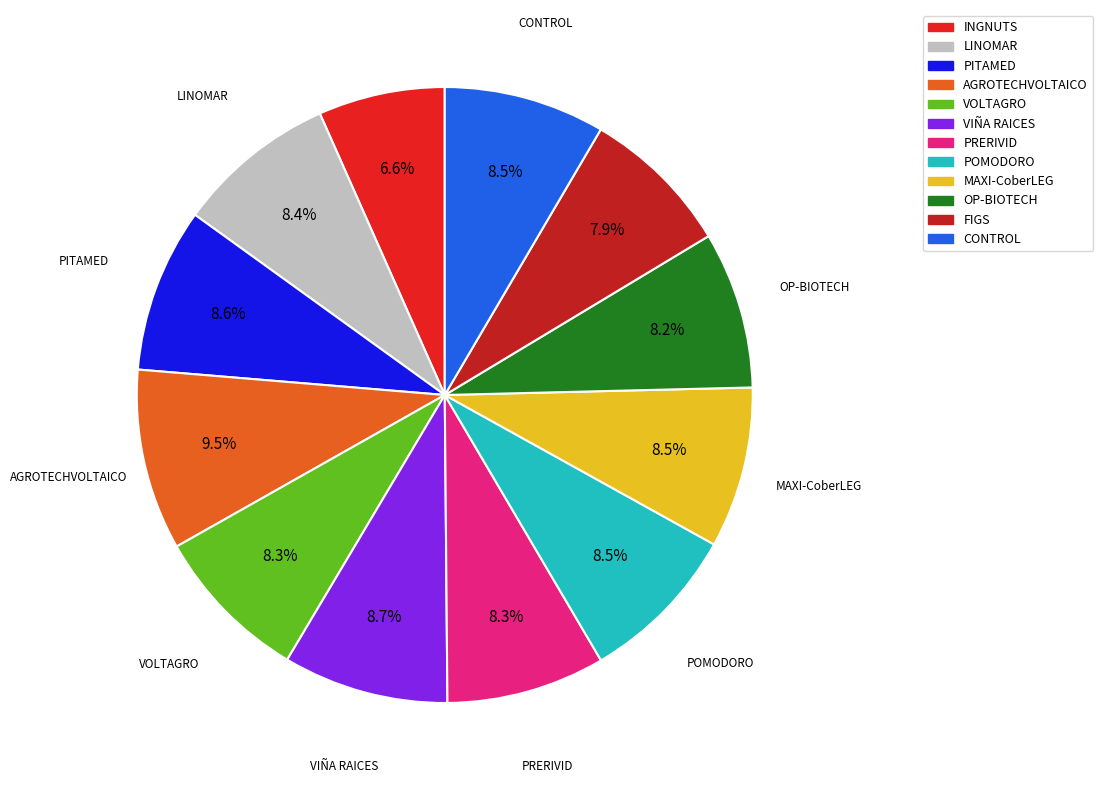

Which slice is the smallest?

INGNUTS